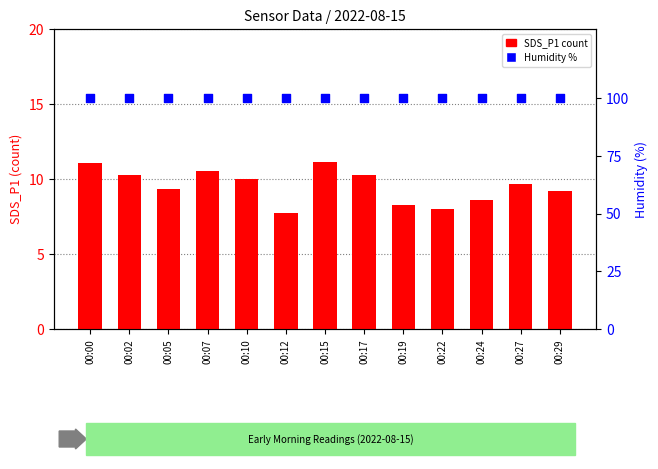

Which series reaches the minimum Y coordinate?

SDS_P1